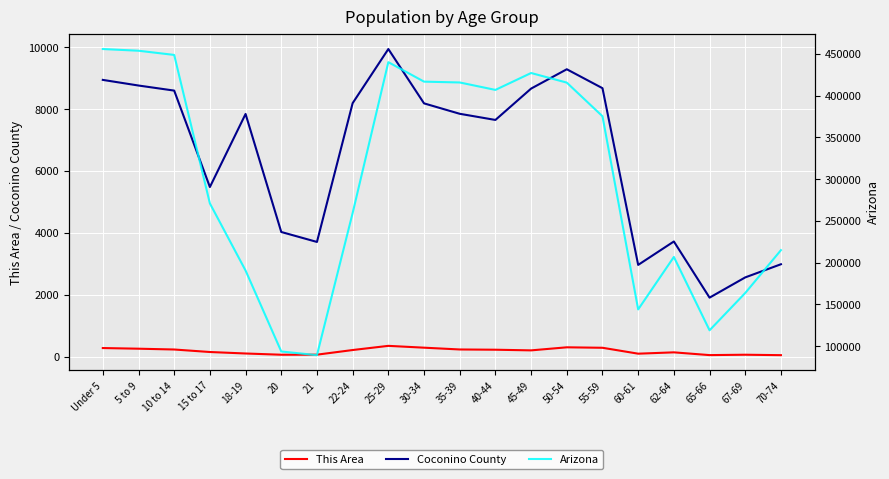

True or false: Arizona and Coconino County intersect in this chart.

False